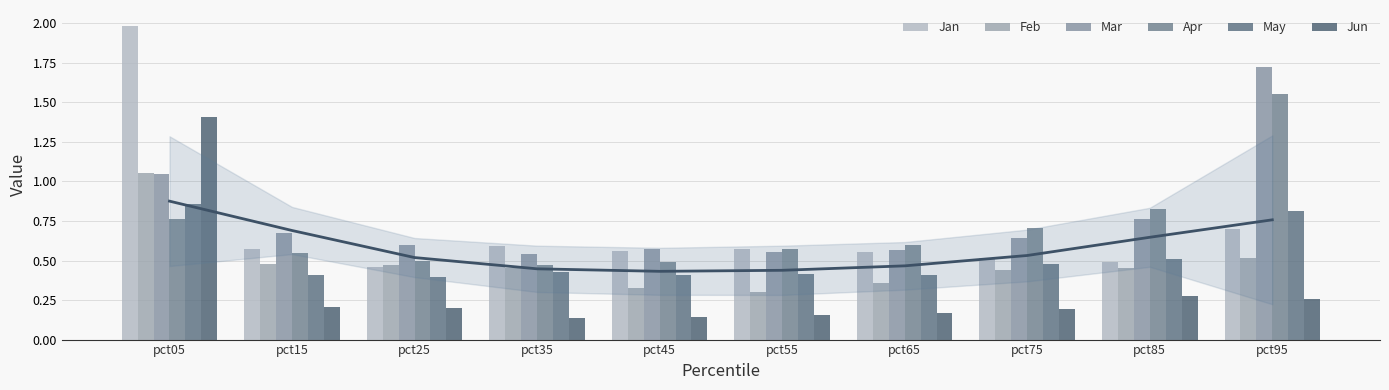

What is the spread (max minus min) of values at pct55?

0.4